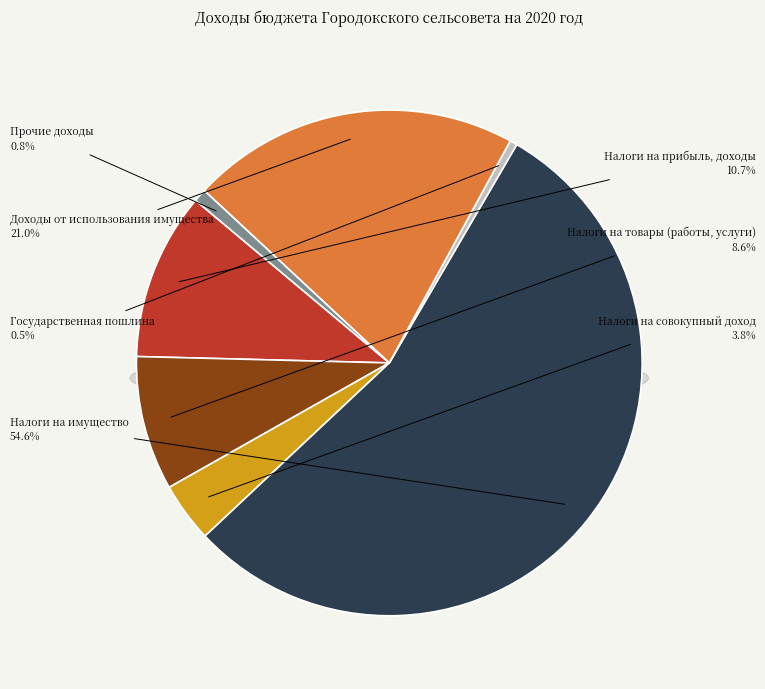

How much of the chart is everything except Налоги на товары (работы, услуги)?

91.4%